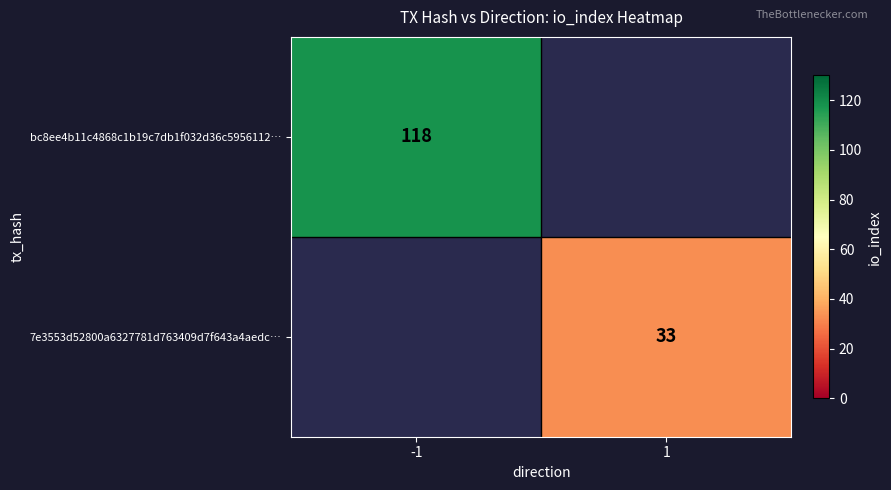

Count the number of categories in the chart.

2